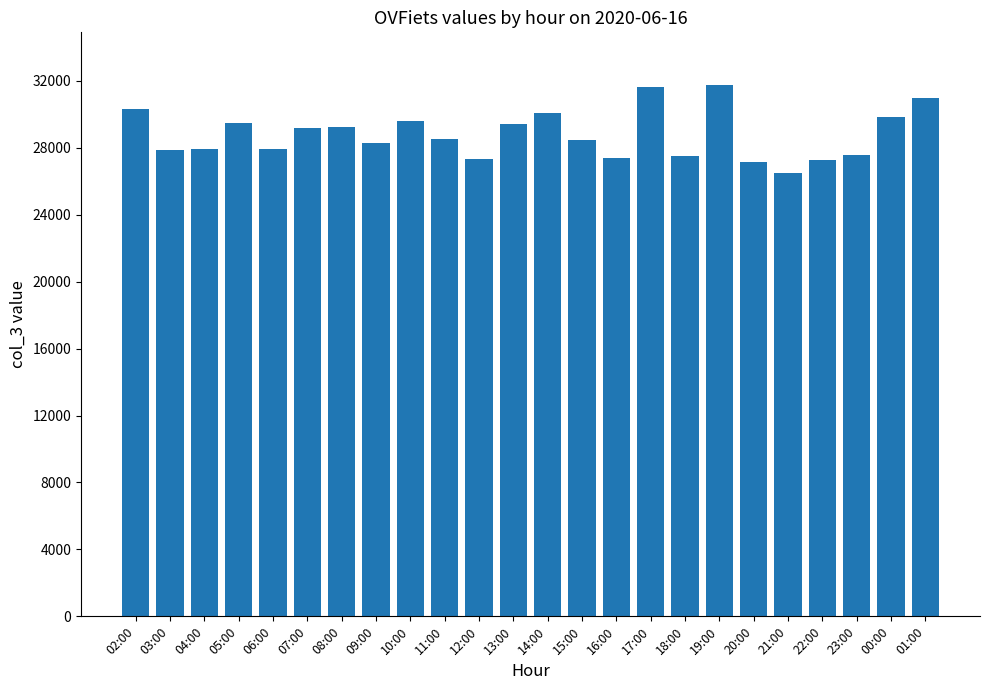

What is the ratio of the value at 20:00 to the value at 05:00?

0.9